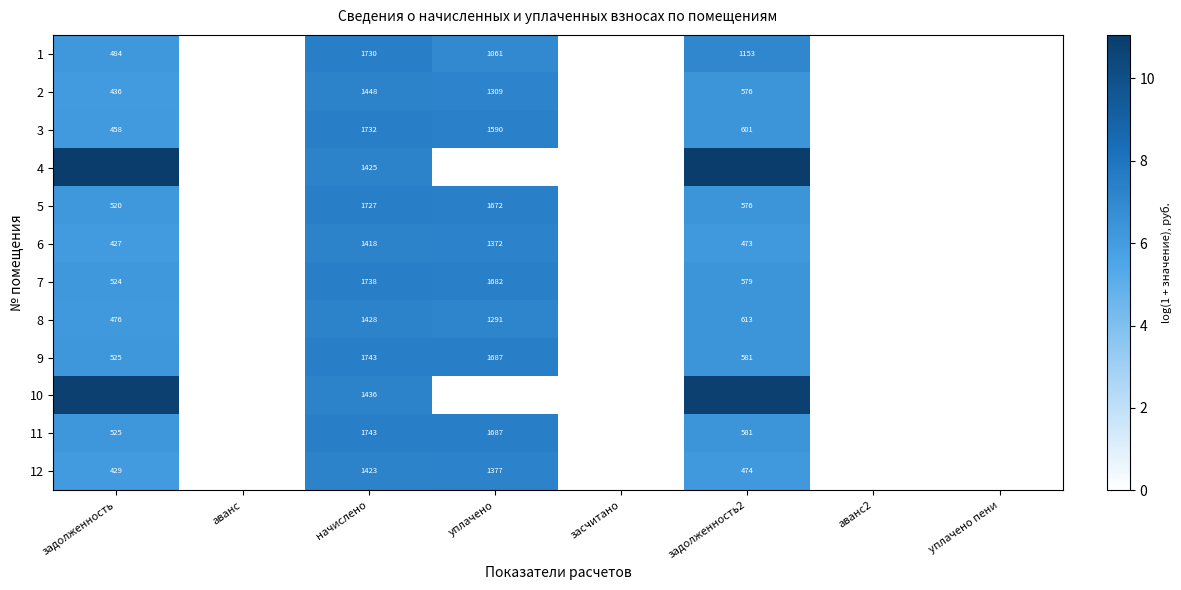

At which label is 1 closest to 3?

аванс